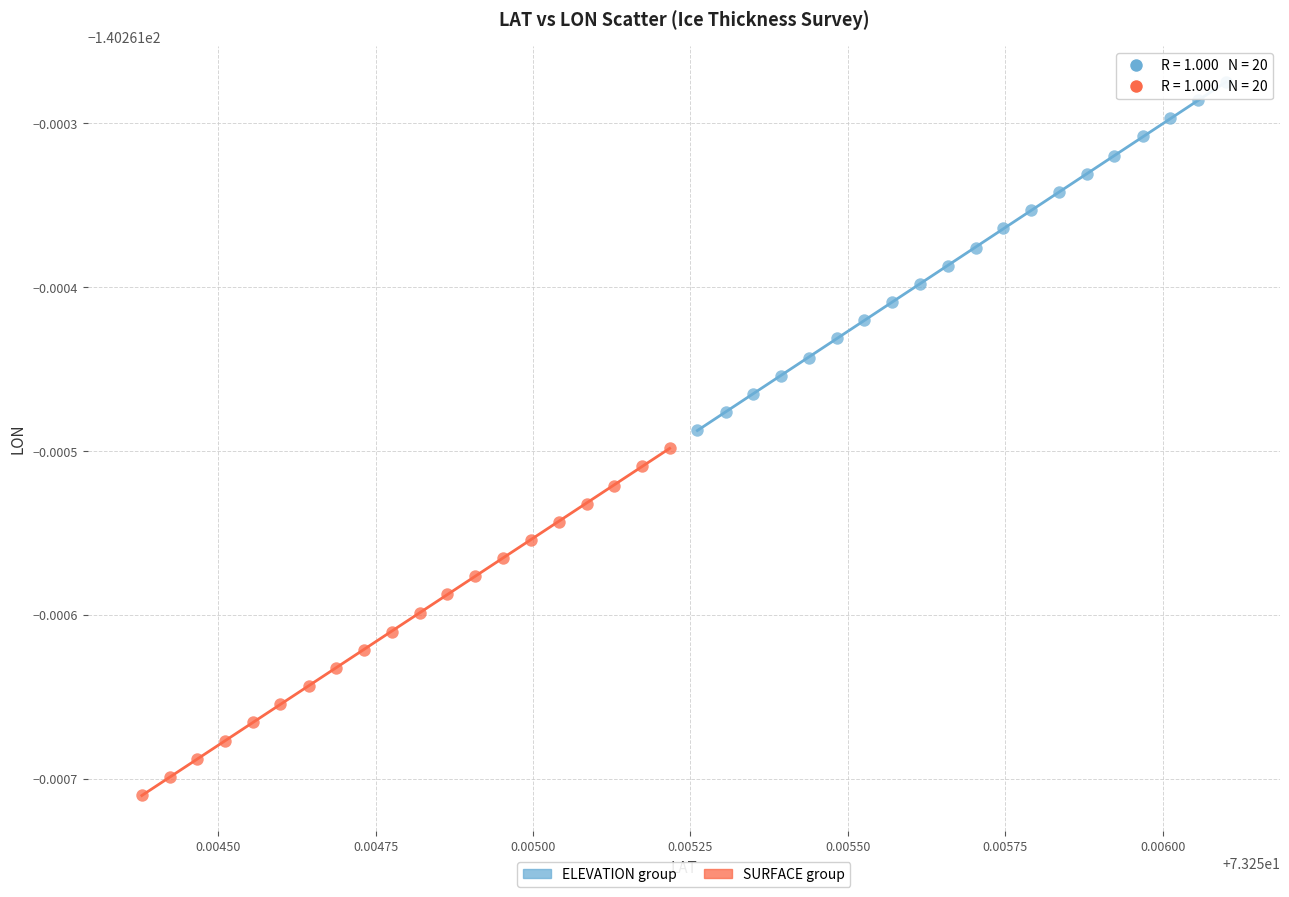

What are all the series names shown in the legend?

ELEVATION group, SURFACE group